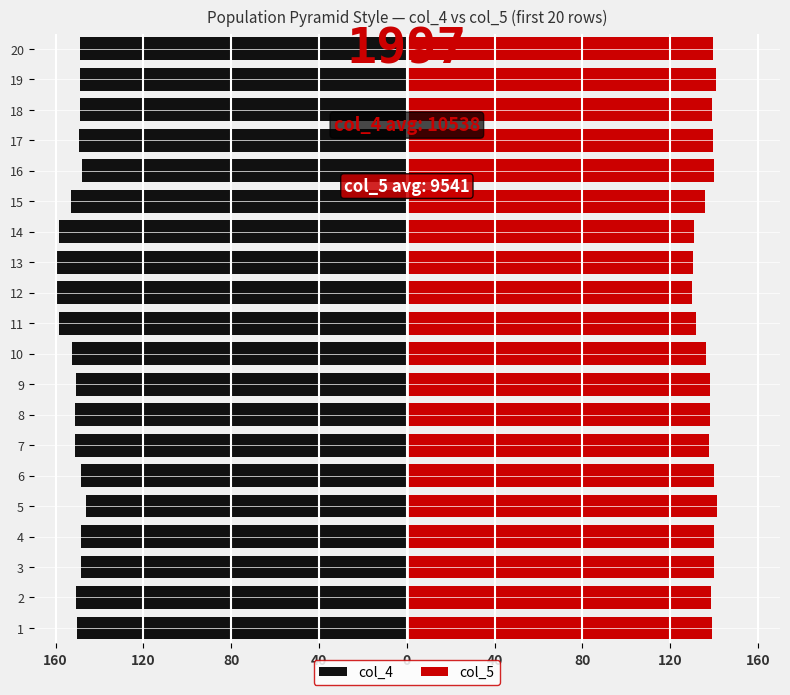

Reading left to right, extract all data points from this chart.

col_4: -150.2	-150.6	-148.6	-148.3	-146.3	-148.5	-151.4	-151.2	-150.6	-152.5	-158.5	-159.7	-160.0	-158.5	-153.1	-148.0	-149.2	-149.1	-148.8	-149.1
col_5: 138.8	138.7	139.7	139.8	141.2	139.8	137.9	138.2	138.1	136.3	131.7	129.7	130.5	130.7	135.8	139.9	139.4	139.2	140.6	139.3